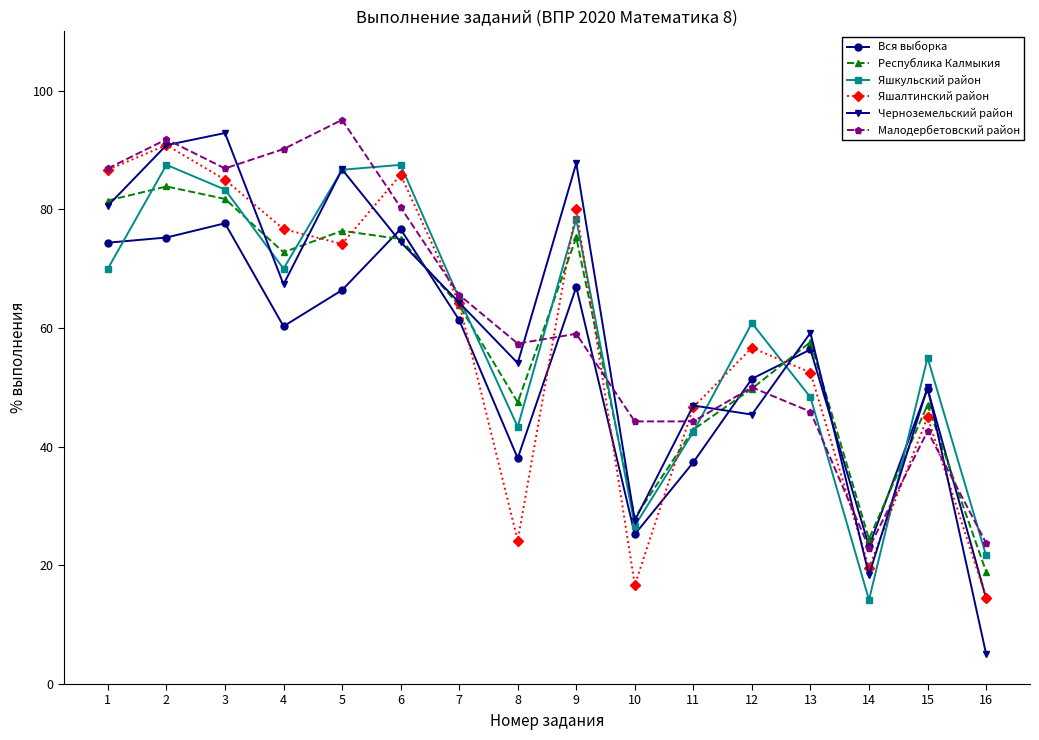

Which category has the lowest value in the Черноземельский район series?

16